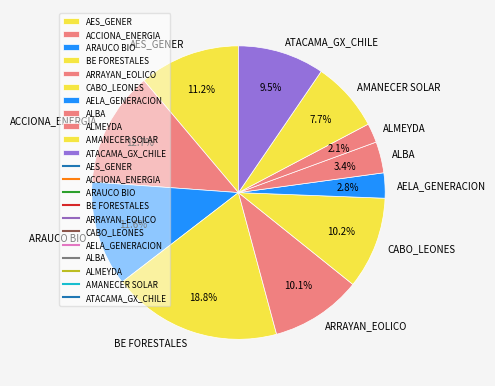

Count the number of slices in the pie.

11